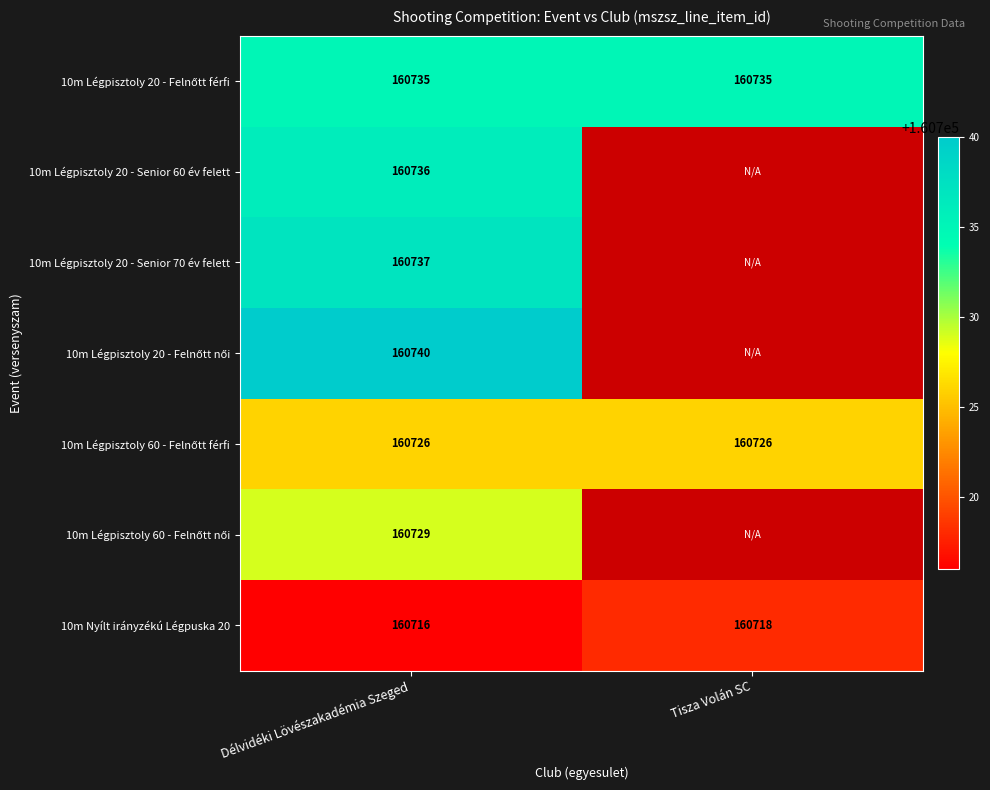

At which label is 10m Nyílt irányzékú Légpuska 20 closest to 160717?

Délvidéki Lövészakadémia Szeged